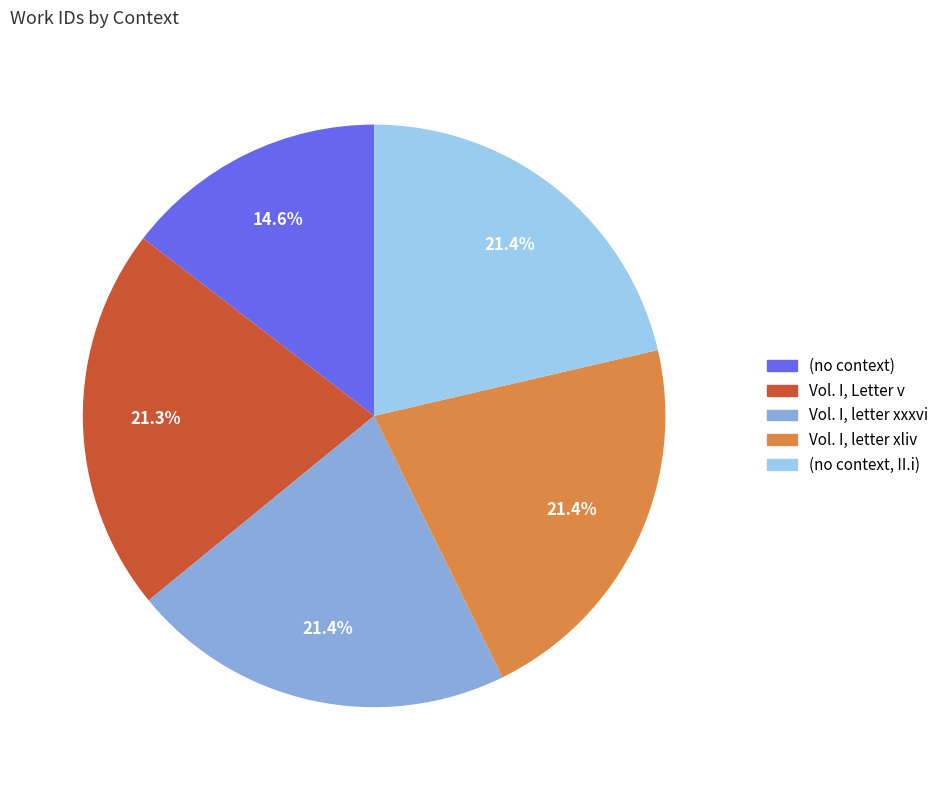

Is the sum of (no context) and Vol. I, Letter v greater than half?

No